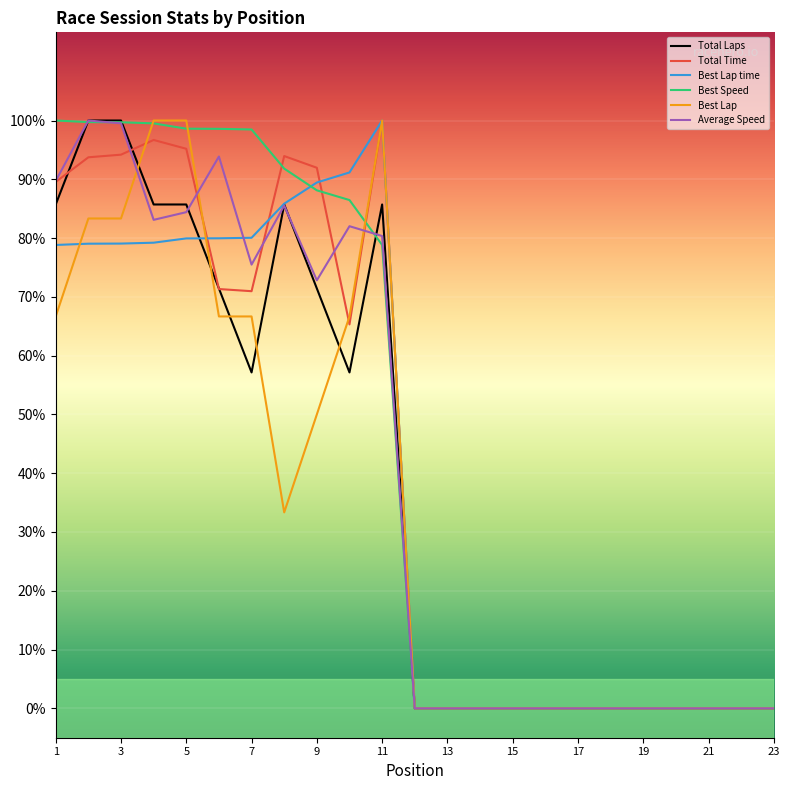

What is the maximum value shown in the chart?

100.0